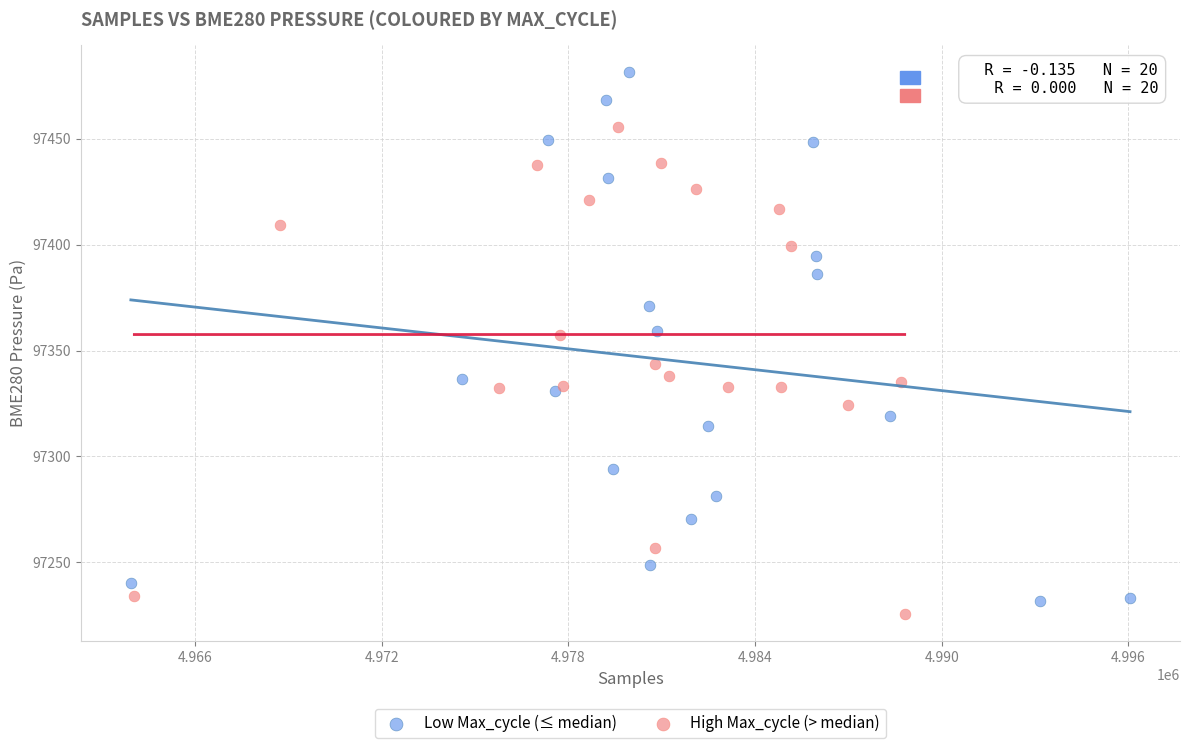

Which series reaches the maximum Y coordinate?

Low Max_cycle (≤ median)